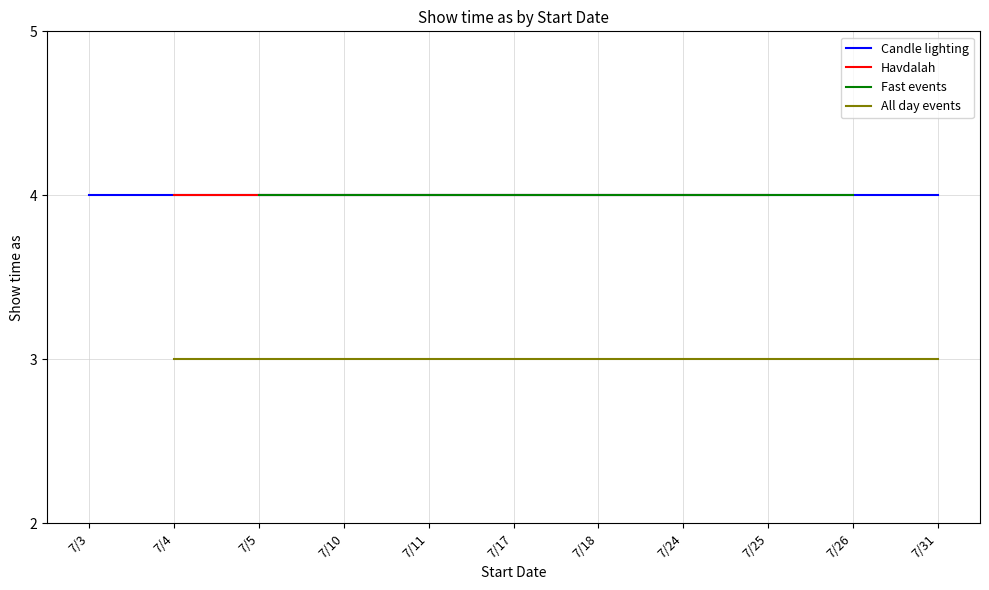

Which series has the largest range (max minus min)?

Show time as (Candle lighting)